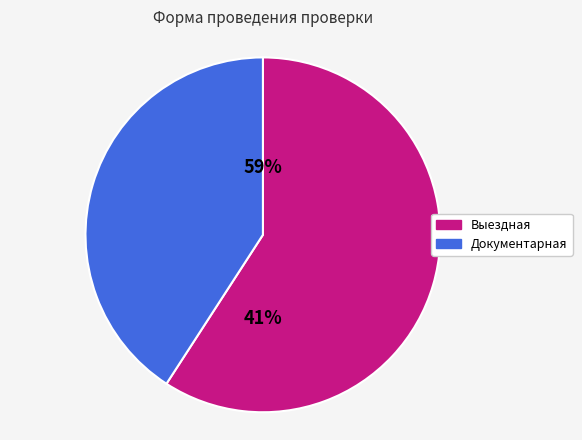

How many slices are in this pie chart?

2